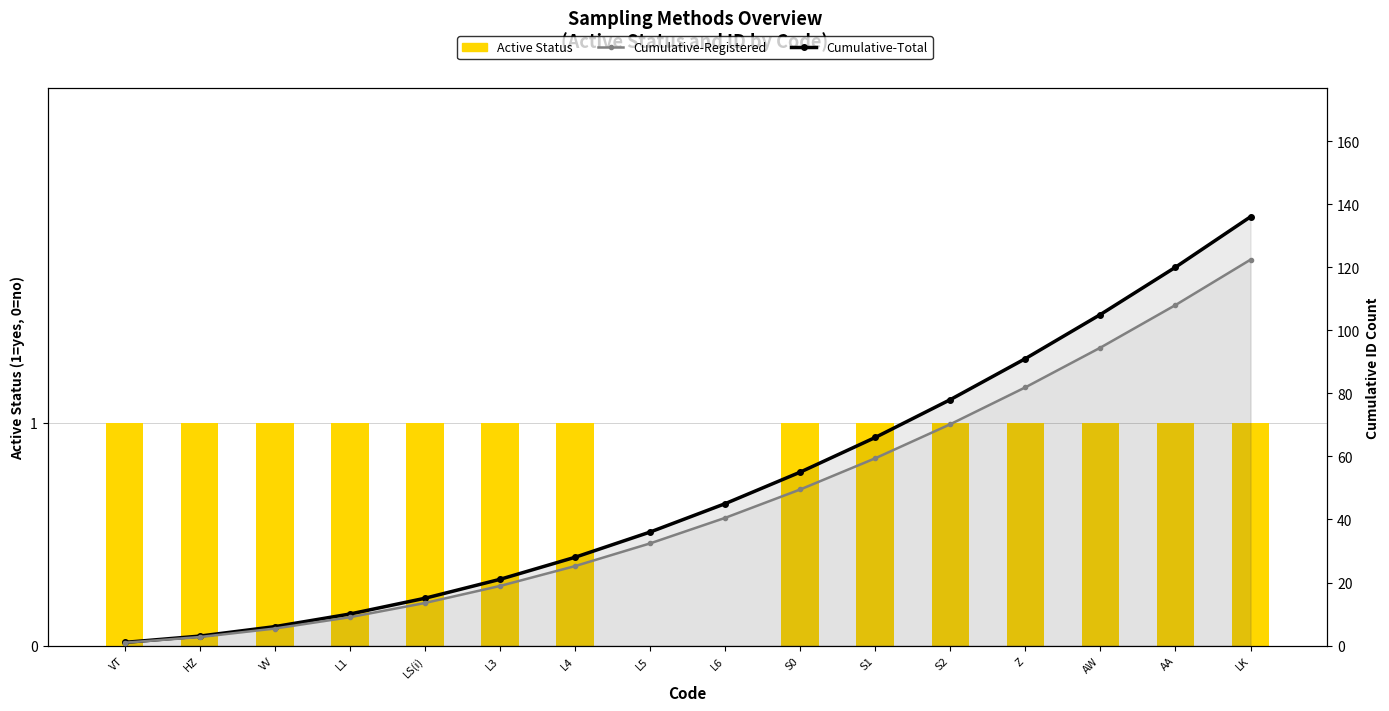

Reading left to right, list all the values displayed in this chart.

Active Status: 1.0	1.0	1.0	1.0	1.0	1.0	1.0	0.0	0.0	1.0	1.0	1.0	1.0	1.0	1.0	1.0
Cumulative-Total: 1.0	3.0	6.0	10.0	15.0	21.0	28.0	36.0	45.0	55.0	66.0	78.0	91.0	105.0	120.0	136.0
Cumulative-Registered: 0.9	2.7	5.4	9.0	13.5	18.9	25.2	32.4	40.5	49.5	59.4	70.2	81.9	94.5	108.0	122.4